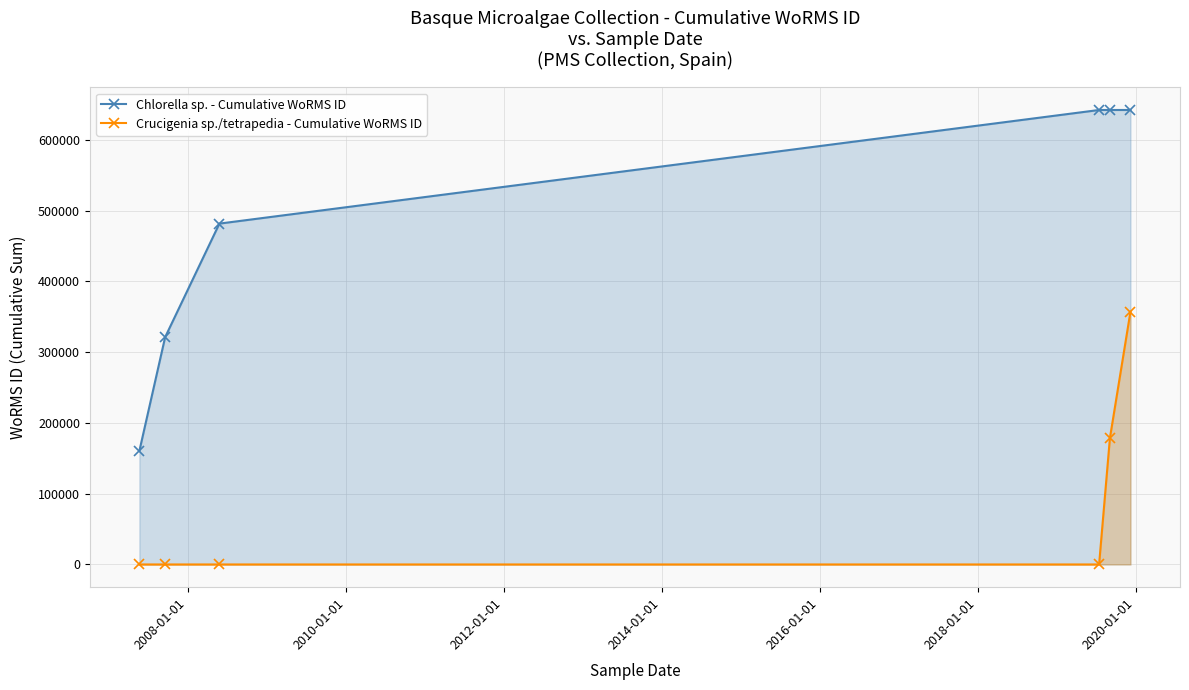

True or false: Crucigenia sp./tetrapedia - Cumulative WoRMS ID and Chlorella sp. - Cumulative WoRMS ID intersect in this chart.

False